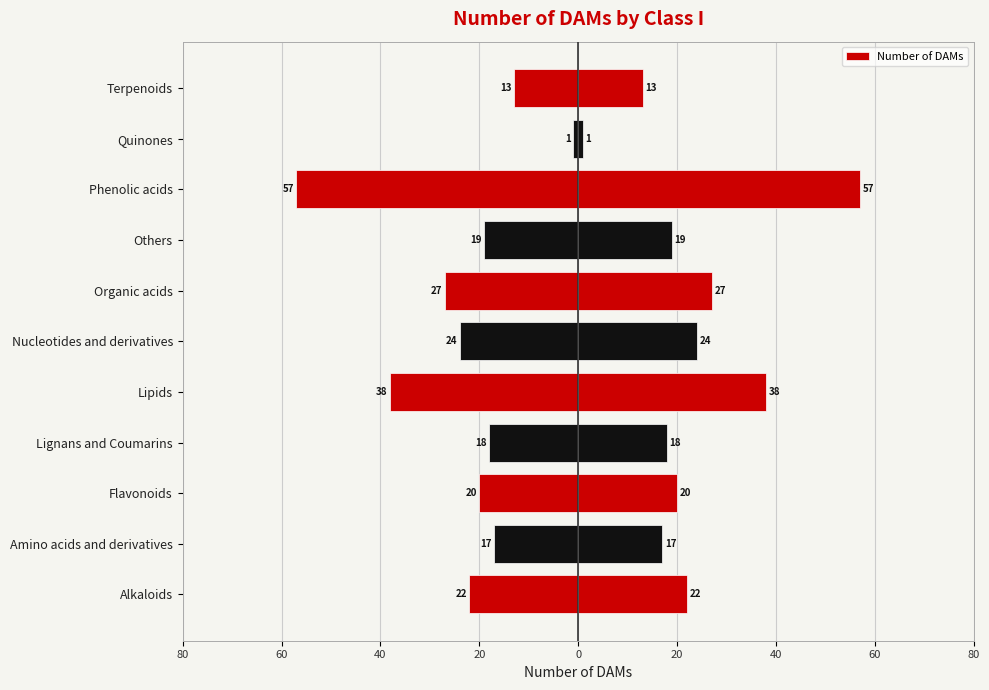

How many categories are shown in the chart?

11